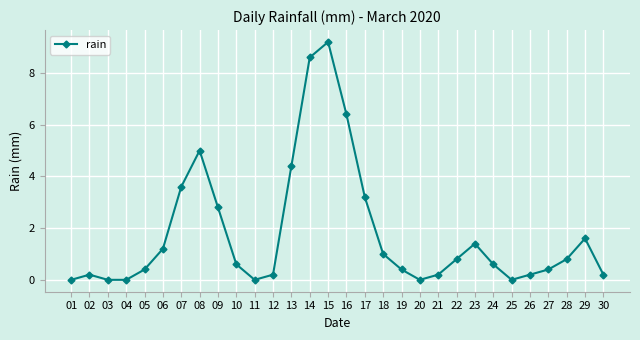

Reading left to right, transcribe all the data shown in this chart.

0.0	0.2	0.0	0.0	0.4	1.2	3.6	5.0	2.8	0.6	0.0	0.2	4.4	8.6	9.2	6.4	3.2	1.0	0.4	0.0	0.2	0.8	1.4	0.6	0.0	0.2	0.4	0.8	1.6	0.2